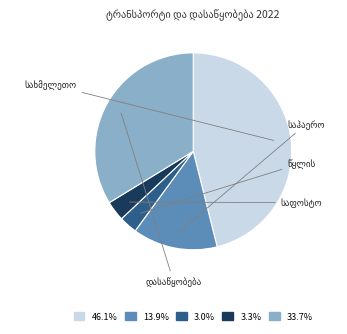

Is there a majority slice in this chart?

No